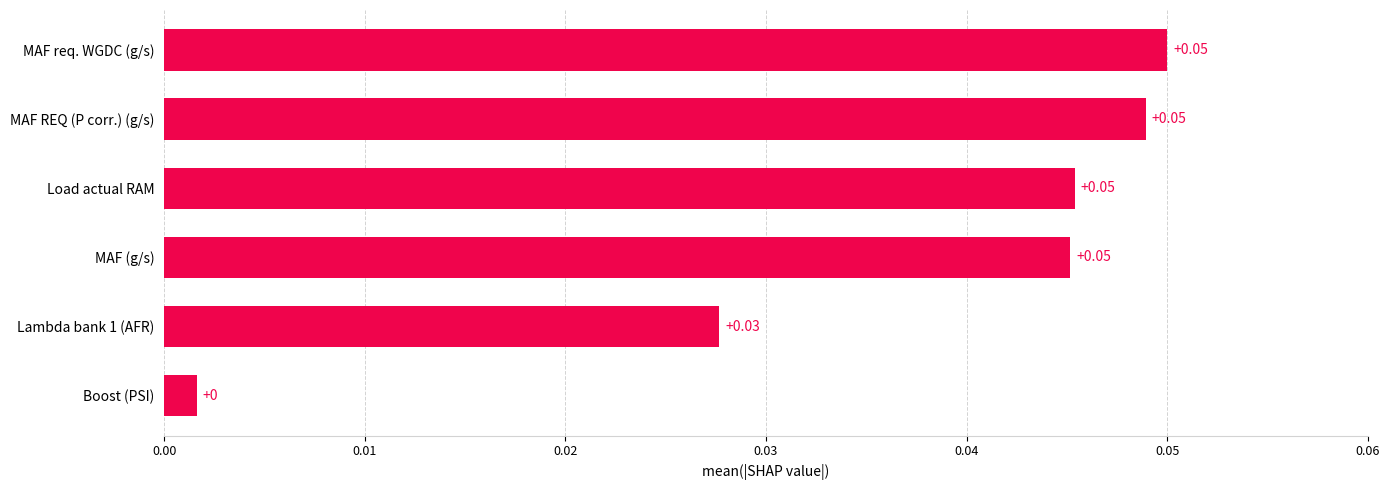

At which label is the value closest to 0?

Boost (PSI)